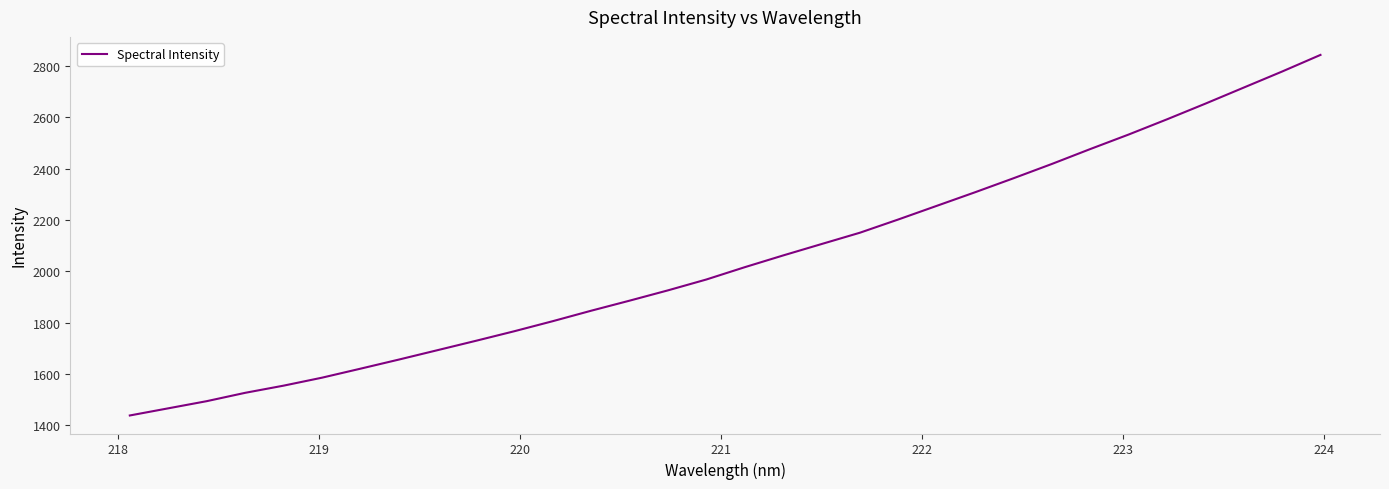

What is the average value?

2044.3